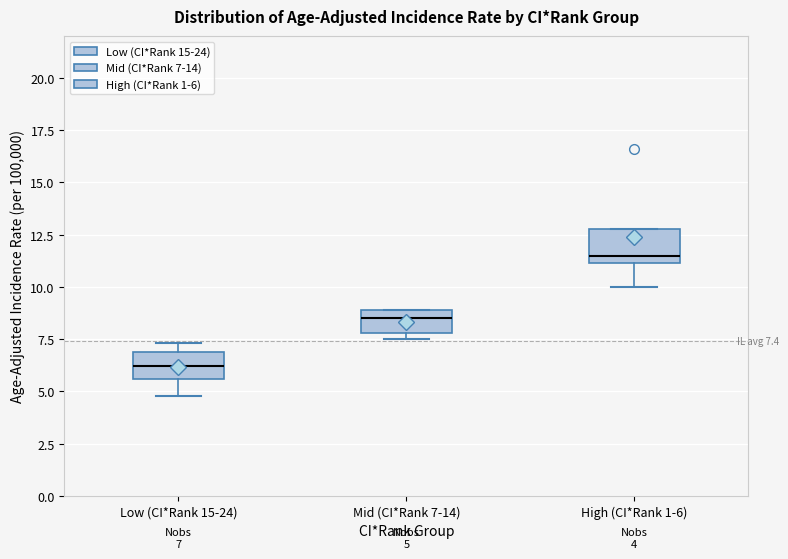

Which box has the highest median line?

High (CI*Rank 1-6)